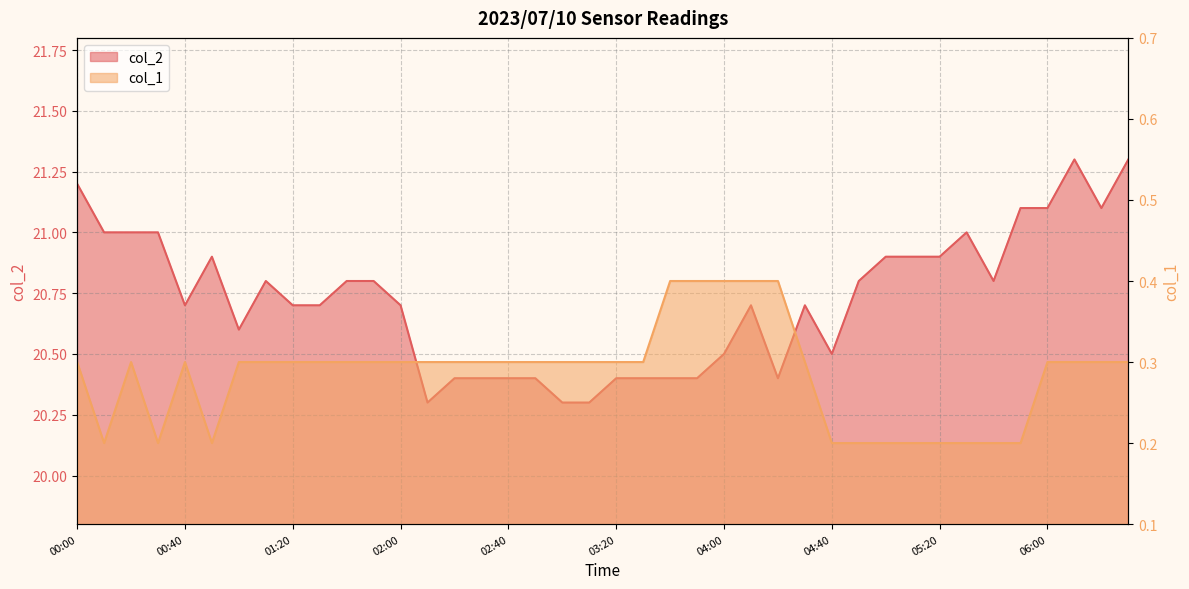

At which label does col_2 reach its peak?

06:10